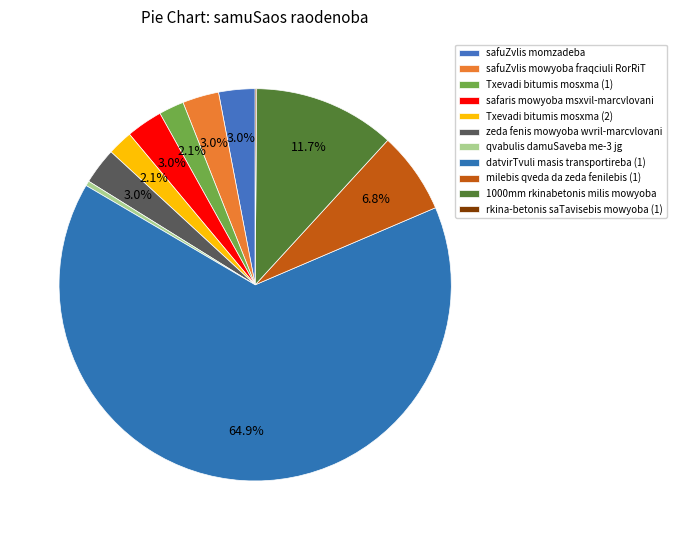

Is there any slice that represents more than half of the pie?

Yes